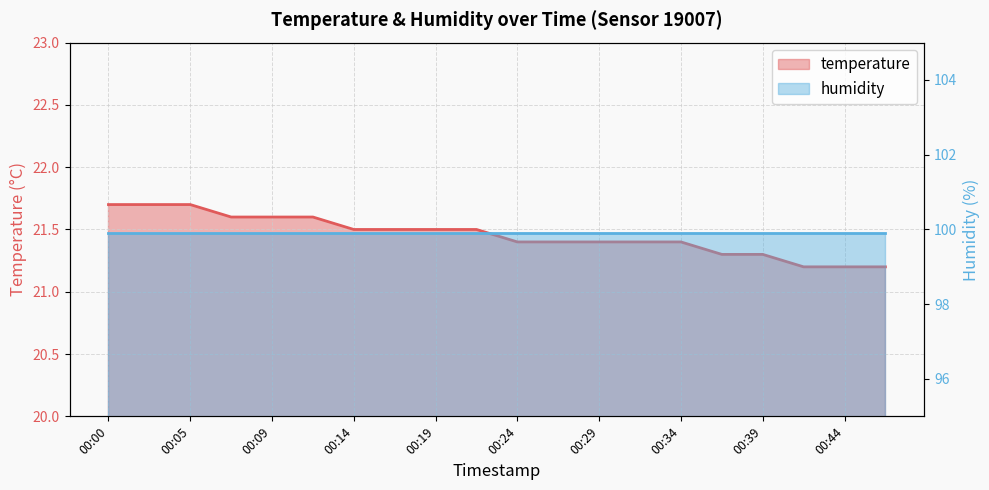

What is the smallest value displayed?

21.2